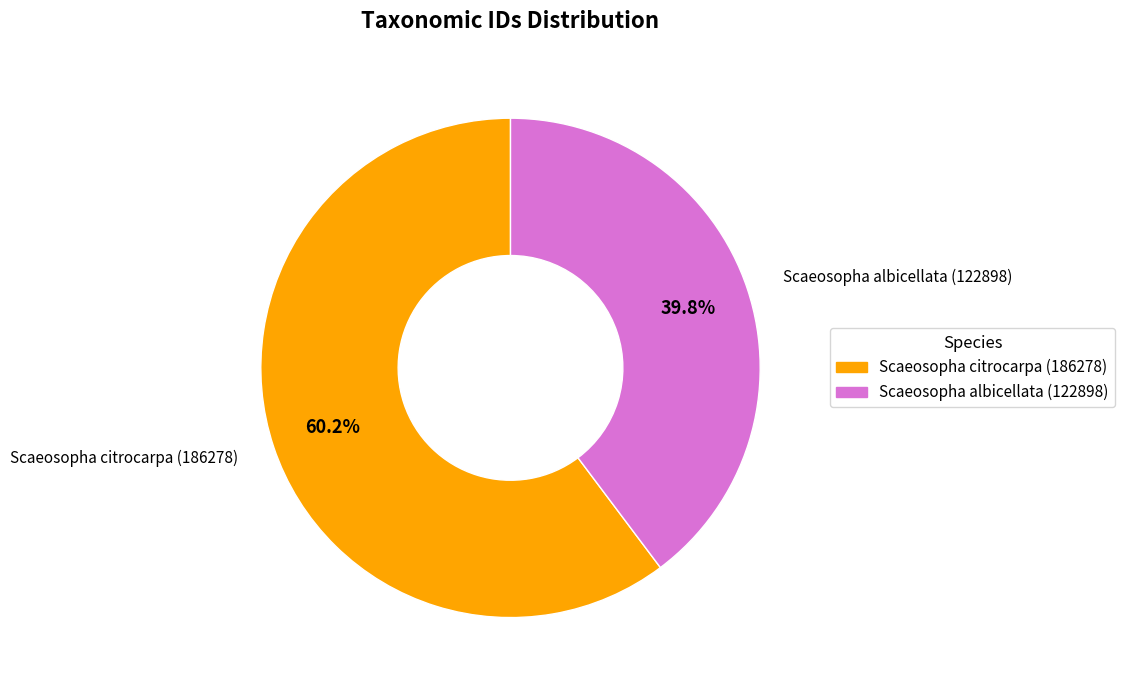

To the nearest percent, what is the combined percentage of Scaeosopha citrocarpa (186278) and Scaeosopha albicellata (122898)?

100%